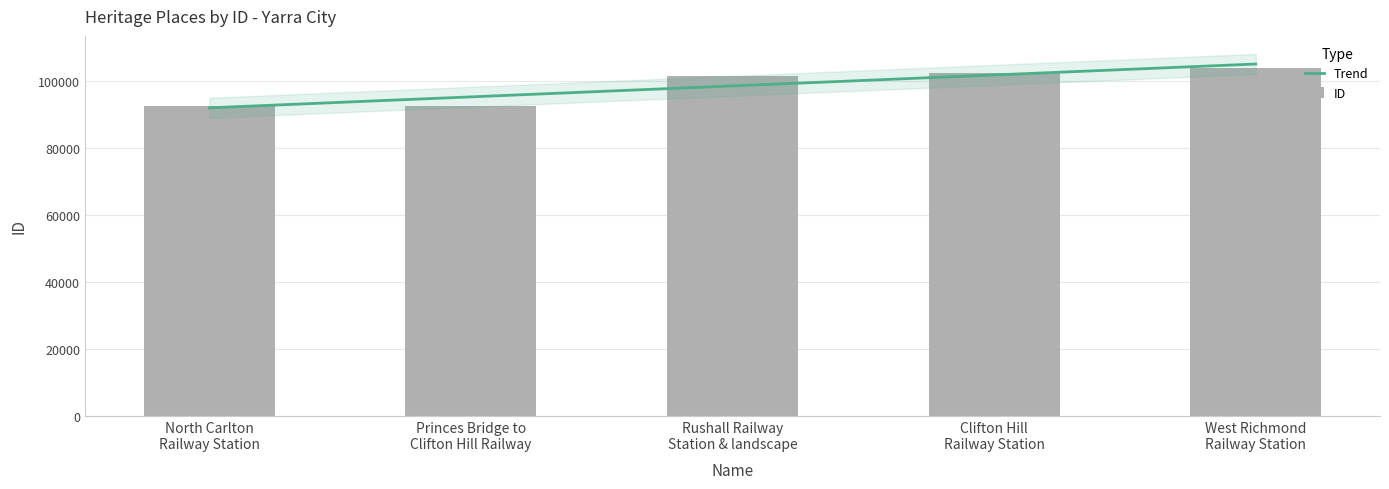

Does the chart contain stacked bars?

No